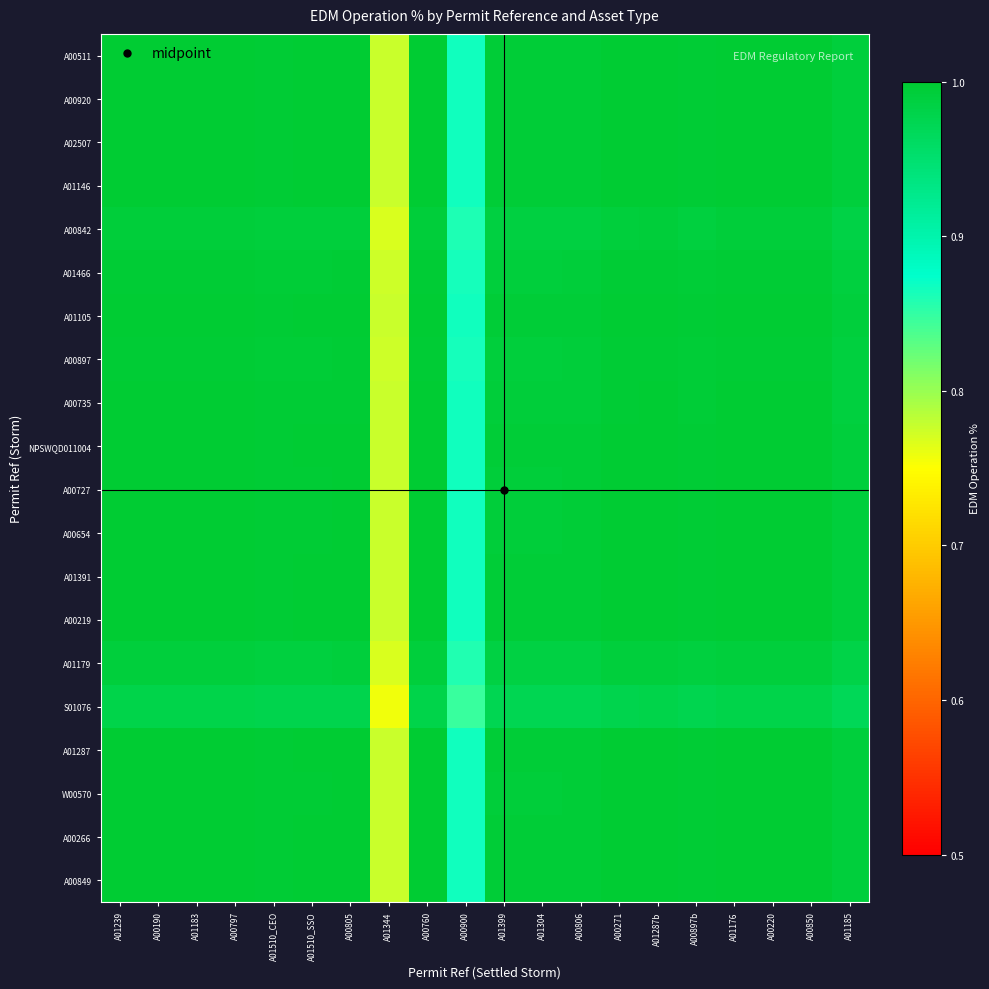

Reading right to left, list all the values displayed in this chart.

A00511: A01185=1.0	A00850=1.0	A00220=1.0	A01176=1.0	A00897b=1.0	A01287b=1.0	A00271=1.0	A00806=1.0	A01304=1.0	A01399=1.0	A00900=0.9	A00760=1.0	A01344=0.8	A00805=1.0	A01510_SSO=1.0	A01510_CEO=1.0	A00797=1.0	A01183=1.0	A00190=1.0	A01239=1.0
A00920: A01185=1.0	A00850=1.0	A00220=1.0	A01176=1.0	A00897b=1.0	A01287b=1.0	A00271=1.0	A00806=1.0	A01304=1.0	A01399=1.0	A00900=0.9	A00760=1.0	A01344=0.8	A00805=1.0	A01510_SSO=1.0	A01510_CEO=1.0	A00797=1.0	A01183=1.0	A00190=1.0	A01239=1.0
A02507: A01185=1.0	A00850=1.0	A00220=1.0	A01176=1.0	A00897b=1.0	A01287b=1.0	A00271=1.0	A00806=1.0	A01304=1.0	A01399=1.0	A00900=0.9	A00760=1.0	A01344=0.8	A00805=1.0	A01510_SSO=1.0	A01510_CEO=1.0	A00797=1.0	A01183=1.0	A00190=1.0	A01239=1.0
A01146: A01185=1.0	A00850=1.0	A00220=1.0	A01176=1.0	A00897b=1.0	A01287b=1.0	A00271=1.0	A00806=1.0	A01304=1.0	A01399=1.0	A00900=0.9	A00760=1.0	A01344=0.8	A00805=1.0	A01510_SSO=1.0	A01510_CEO=1.0	A00797=1.0	A01183=1.0	A00190=1.0	A01239=1.0
A00842: A01185=1.0	A00850=1.0	A00220=1.0	A01176=1.0	A00897b=1.0	A01287b=1.0	A00271=1.0	A00806=1.0	A01304=1.0	A01399=1.0	A00900=0.9	A00760=1.0	A01344=0.8	A00805=1.0	A01510_SSO=1.0	A01510_CEO=1.0	A00797=1.0	A01183=1.0	A00190=1.0	A01239=1.0
A01466: A01185=1.0	A00850=1.0	A00220=1.0	A01176=1.0	A00897b=1.0	A01287b=1.0	A00271=1.0	A00806=1.0	A01304=1.0	A01399=1.0	A00900=0.9	A00760=1.0	A01344=0.8	A00805=1.0	A01510_SSO=1.0	A01510_CEO=1.0	A00797=1.0	A01183=1.0	A00190=1.0	A01239=1.0
A01105: A01185=1.0	A00850=1.0	A00220=1.0	A01176=1.0	A00897b=1.0	A01287b=1.0	A00271=1.0	A00806=1.0	A01304=1.0	A01399=1.0	A00900=0.9	A00760=1.0	A01344=0.8	A00805=1.0	A01510_SSO=1.0	A01510_CEO=1.0	A00797=1.0	A01183=1.0	A00190=1.0	A01239=1.0
A00897: A01185=1.0	A00850=1.0	A00220=1.0	A01176=1.0	A00897b=1.0	A01287b=1.0	A00271=1.0	A00806=1.0	A01304=1.0	A01399=1.0	A00900=0.9	A00760=1.0	A01344=0.8	A00805=1.0	A01510_SSO=1.0	A01510_CEO=1.0	A00797=1.0	A01183=1.0	A00190=1.0	A01239=1.0
A00735: A01185=1.0	A00850=1.0	A00220=1.0	A01176=1.0	A00897b=1.0	A01287b=1.0	A00271=1.0	A00806=1.0	A01304=1.0	A01399=1.0	A00900=0.9	A00760=1.0	A01344=0.8	A00805=1.0	A01510_SSO=1.0	A01510_CEO=1.0	A00797=1.0	A01183=1.0	A00190=1.0	A01239=1.0
NPSWQD011004: A01185=1.0	A00850=1.0	A00220=1.0	A01176=1.0	A00897b=1.0	A01287b=1.0	A00271=1.0	A00806=1.0	A01304=1.0	A01399=1.0	A00900=0.9	A00760=1.0	A01344=0.8	A00805=1.0	A01510_SSO=1.0	A01510_CEO=1.0	A00797=1.0	A01183=1.0	A00190=1.0	A01239=1.0
A00727: A01185=1.0	A00850=1.0	A00220=1.0	A01176=1.0	A00897b=1.0	A01287b=1.0	A00271=1.0	A00806=1.0	A01304=1.0	A01399=1.0	A00900=0.9	A00760=1.0	A01344=0.8	A00805=1.0	A01510_SSO=1.0	A01510_CEO=1.0	A00797=1.0	A01183=1.0	A00190=1.0	A01239=1.0
A00654: A01185=1.0	A00850=1.0	A00220=1.0	A01176=1.0	A00897b=1.0	A01287b=1.0	A00271=1.0	A00806=1.0	A01304=1.0	A01399=1.0	A00900=0.9	A00760=1.0	A01344=0.8	A00805=1.0	A01510_SSO=1.0	A01510_CEO=1.0	A00797=1.0	A01183=1.0	A00190=1.0	A01239=1.0
A01391: A01185=1.0	A00850=1.0	A00220=1.0	A01176=1.0	A00897b=1.0	A01287b=1.0	A00271=1.0	A00806=1.0	A01304=1.0	A01399=1.0	A00900=0.9	A00760=1.0	A01344=0.8	A00805=1.0	A01510_SSO=1.0	A01510_CEO=1.0	A00797=1.0	A01183=1.0	A00190=1.0	A01239=1.0
A00219: A01185=1.0	A00850=1.0	A00220=1.0	A01176=1.0	A00897b=1.0	A01287b=1.0	A00271=1.0	A00806=1.0	A01304=1.0	A01399=1.0	A00900=0.9	A00760=1.0	A01344=0.8	A00805=1.0	A01510_SSO=1.0	A01510_CEO=1.0	A00797=1.0	A01183=1.0	A00190=1.0	A01239=1.0
A01179: A01185=1.0	A00850=1.0	A00220=1.0	A01176=1.0	A00897b=1.0	A01287b=1.0	A00271=1.0	A00806=1.0	A01304=1.0	A01399=1.0	A00900=0.9	A00760=1.0	A01344=0.8	A00805=1.0	A01510_SSO=1.0	A01510_CEO=1.0	A00797=1.0	A01183=1.0	A00190=1.0	A01239=1.0
S01076: A01185=1.0	A00850=1.0	A00220=1.0	A01176=1.0	A00897b=1.0	A01287b=1.0	A00271=1.0	A00806=1.0	A01304=1.0	A01399=1.0	A00900=0.8	A00760=1.0	A01344=0.8	A00805=1.0	A01510_SSO=1.0	A01510_CEO=1.0	A00797=1.0	A01183=1.0	A00190=1.0	A01239=1.0
A01287: A01185=1.0	A00850=1.0	A00220=1.0	A01176=1.0	A00897b=1.0	A01287b=1.0	A00271=1.0	A00806=1.0	A01304=1.0	A01399=1.0	A00900=0.9	A00760=1.0	A01344=0.8	A00805=1.0	A01510_SSO=1.0	A01510_CEO=1.0	A00797=1.0	A01183=1.0	A00190=1.0	A01239=1.0
W00570: A01185=1.0	A00850=1.0	A00220=1.0	A01176=1.0	A00897b=1.0	A01287b=1.0	A00271=1.0	A00806=1.0	A01304=1.0	A01399=1.0	A00900=0.9	A00760=1.0	A01344=0.8	A00805=1.0	A01510_SSO=1.0	A01510_CEO=1.0	A00797=1.0	A01183=1.0	A00190=1.0	A01239=1.0
A00266: A01185=1.0	A00850=1.0	A00220=1.0	A01176=1.0	A00897b=1.0	A01287b=1.0	A00271=1.0	A00806=1.0	A01304=1.0	A01399=1.0	A00900=0.9	A00760=1.0	A01344=0.8	A00805=1.0	A01510_SSO=1.0	A01510_CEO=1.0	A00797=1.0	A01183=1.0	A00190=1.0	A01239=1.0
A00849: A01185=1.0	A00850=1.0	A00220=1.0	A01176=1.0	A00897b=1.0	A01287b=1.0	A00271=1.0	A00806=1.0	A01304=1.0	A01399=1.0	A00900=0.9	A00760=1.0	A01344=0.8	A00805=1.0	A01510_SSO=1.0	A01510_CEO=1.0	A00797=1.0	A01183=1.0	A00190=1.0	A01239=1.0